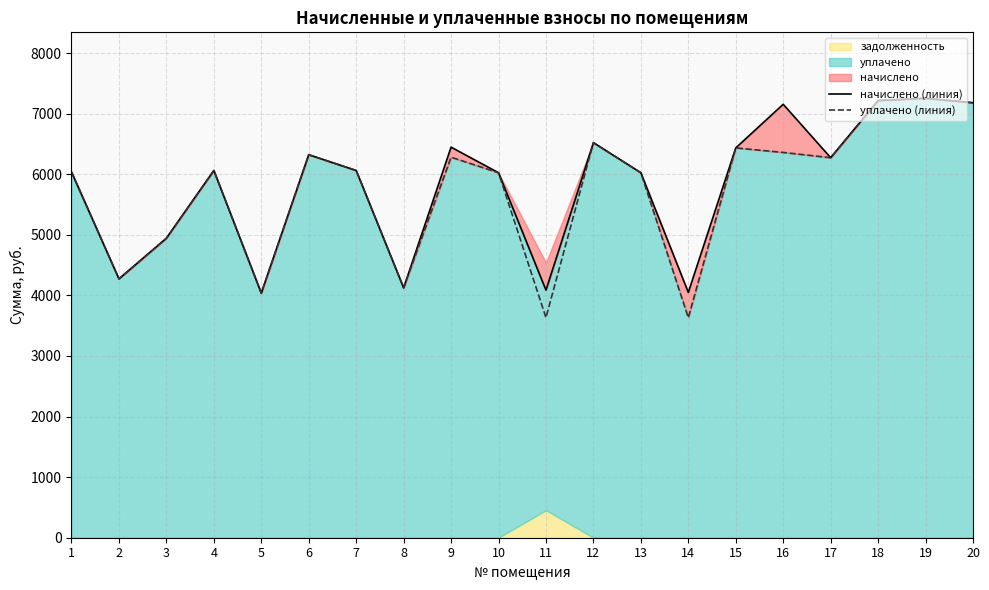

Which category has the lowest value in the начислено (линия) series?

5